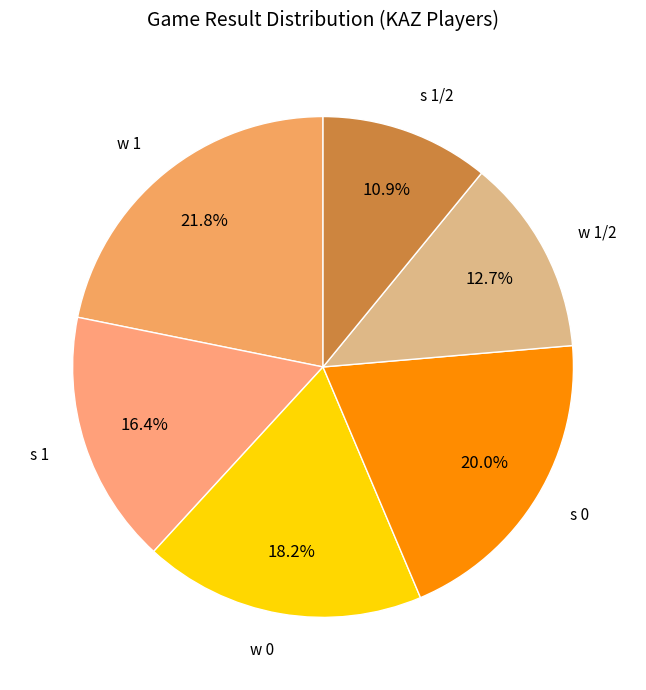

What is the total percentage of w 0 and w 1?

40.0%